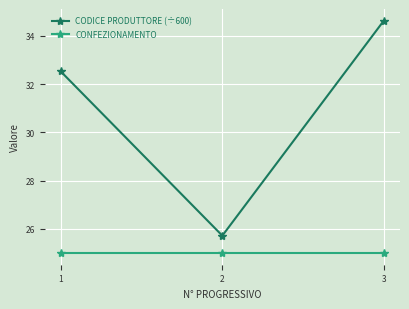

What are all the series names shown in the legend?

CODICE PRODUTTORE (÷600), CONFEZIONAMENTO